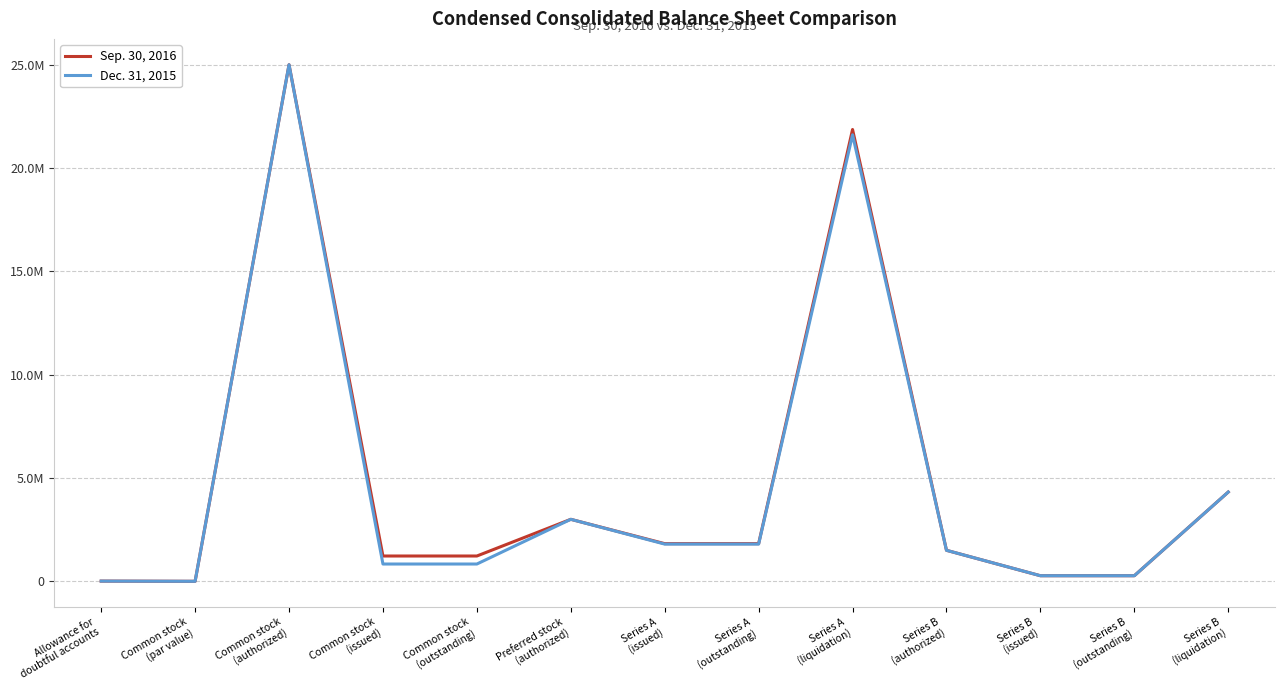

At Common stock
(par value), list the series in order from largest to smallest.

Sep. 30, 2016, Dec. 31, 2015